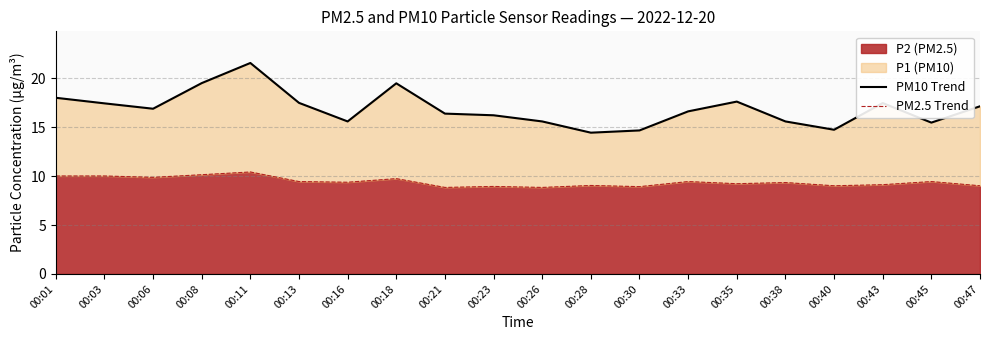

True or false: PM10 Trend and PM2.5 Trend intersect in this chart.

False